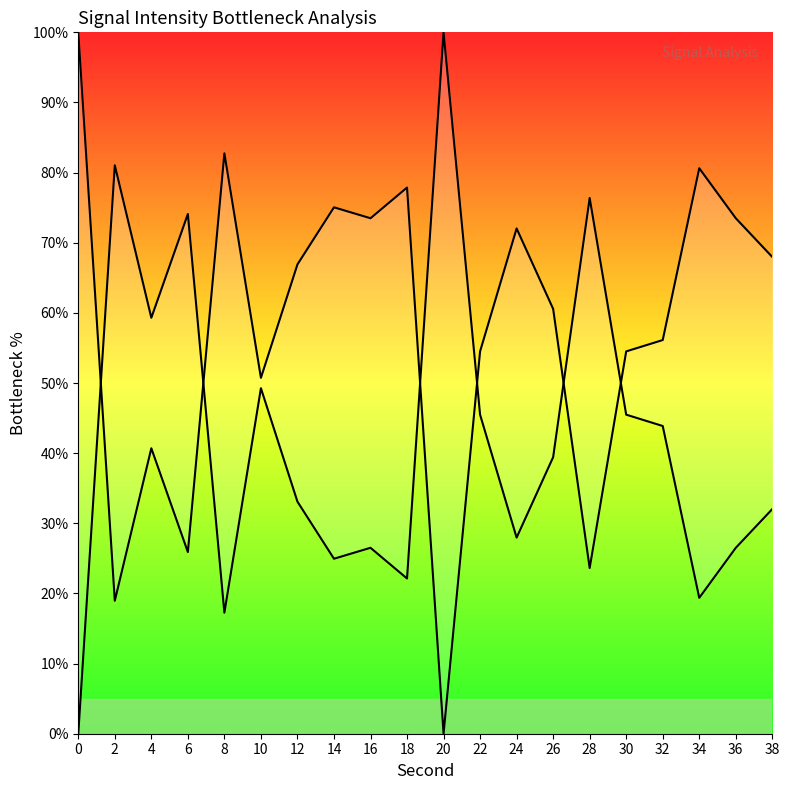

True or false: Signal Rise (normalized) and Signal Drop (normalized) cross at least once.

True